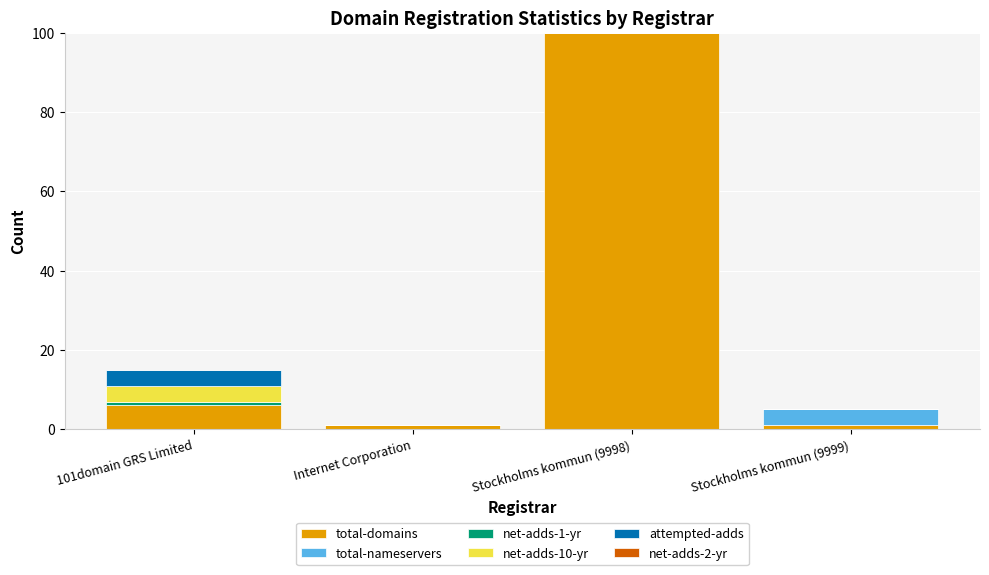

At which category is the sum across all series the highest?

Stockholms kommun (9998)